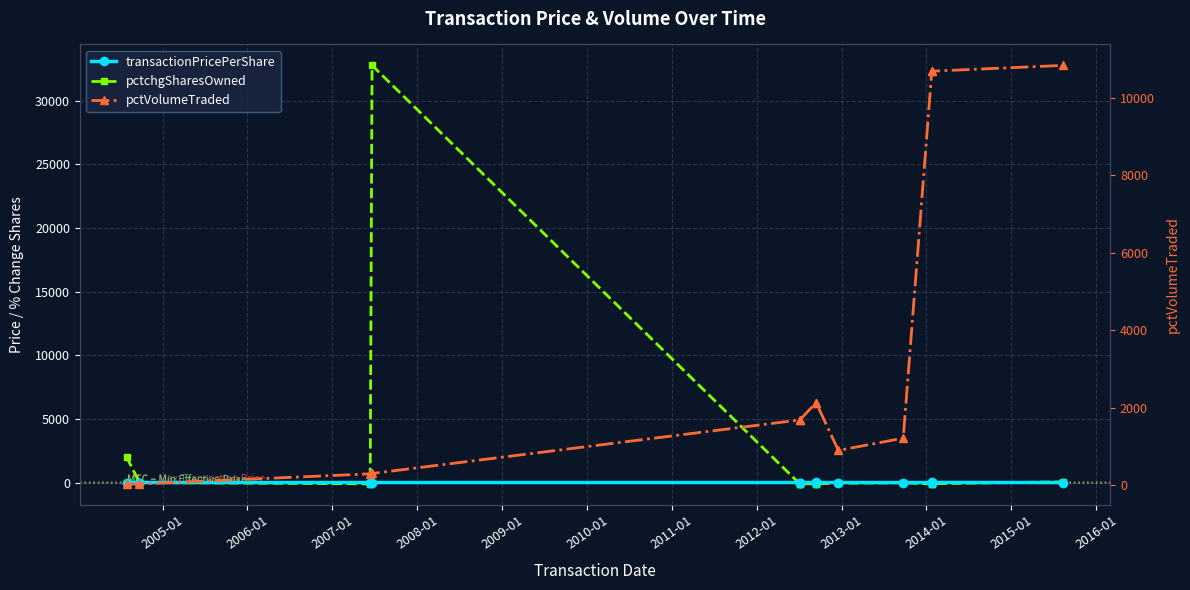

True or false: transactionPricePerShare and pctVolumeTraded cross at least once.

False